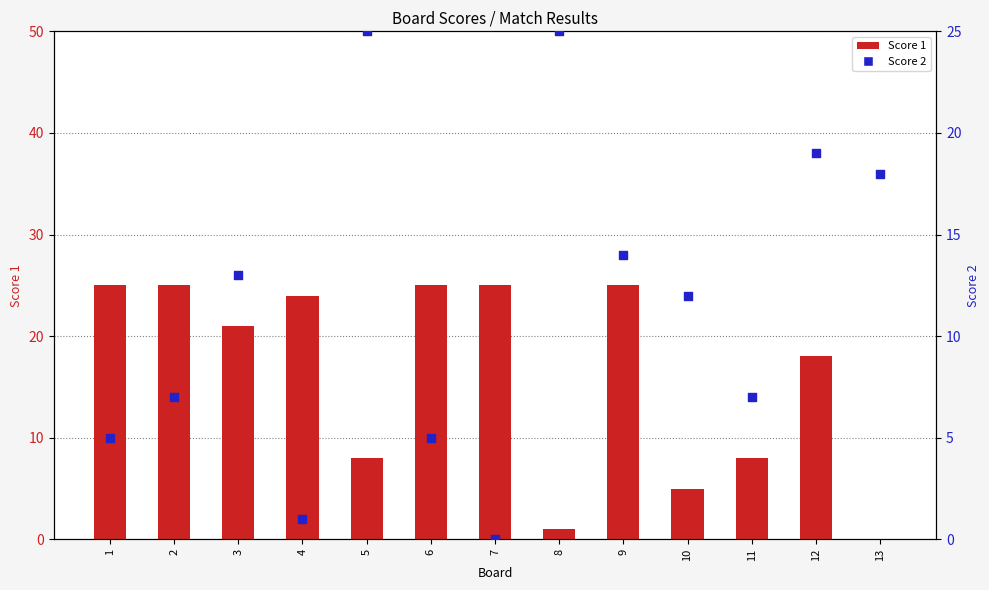

Is the value of Score 2 at 12 greater than the value of Score 1 at 9?

No